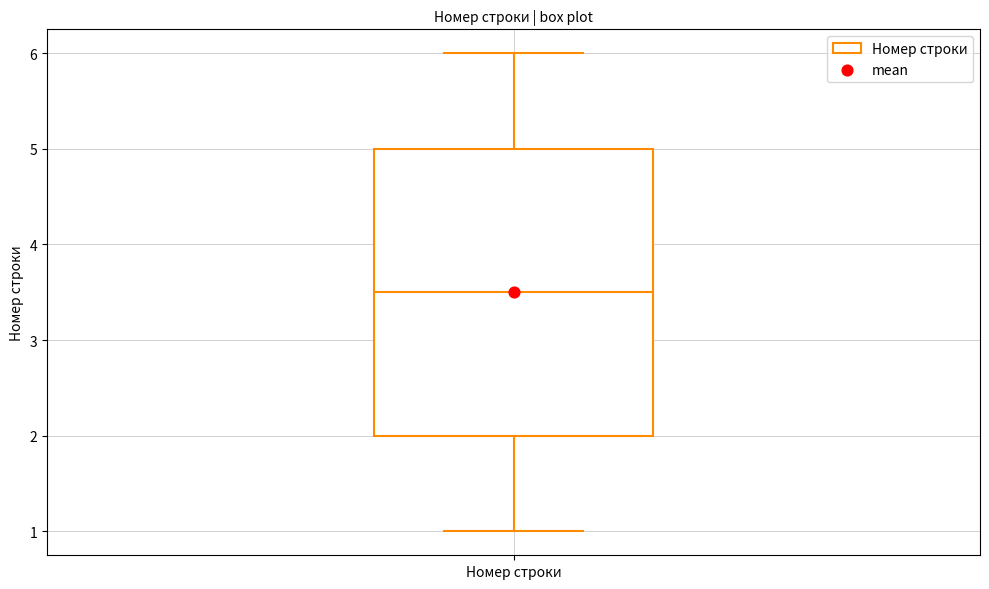

Transcribe this box plot: give where the median line is, the range the box spans, and where the two whiskers end, as read against the y-axis. The values are not printed on the chart, so give them approximately, as read against the axis.

median 3.5, box 2.0 to 5.0, whiskers 1.0 to 6.0